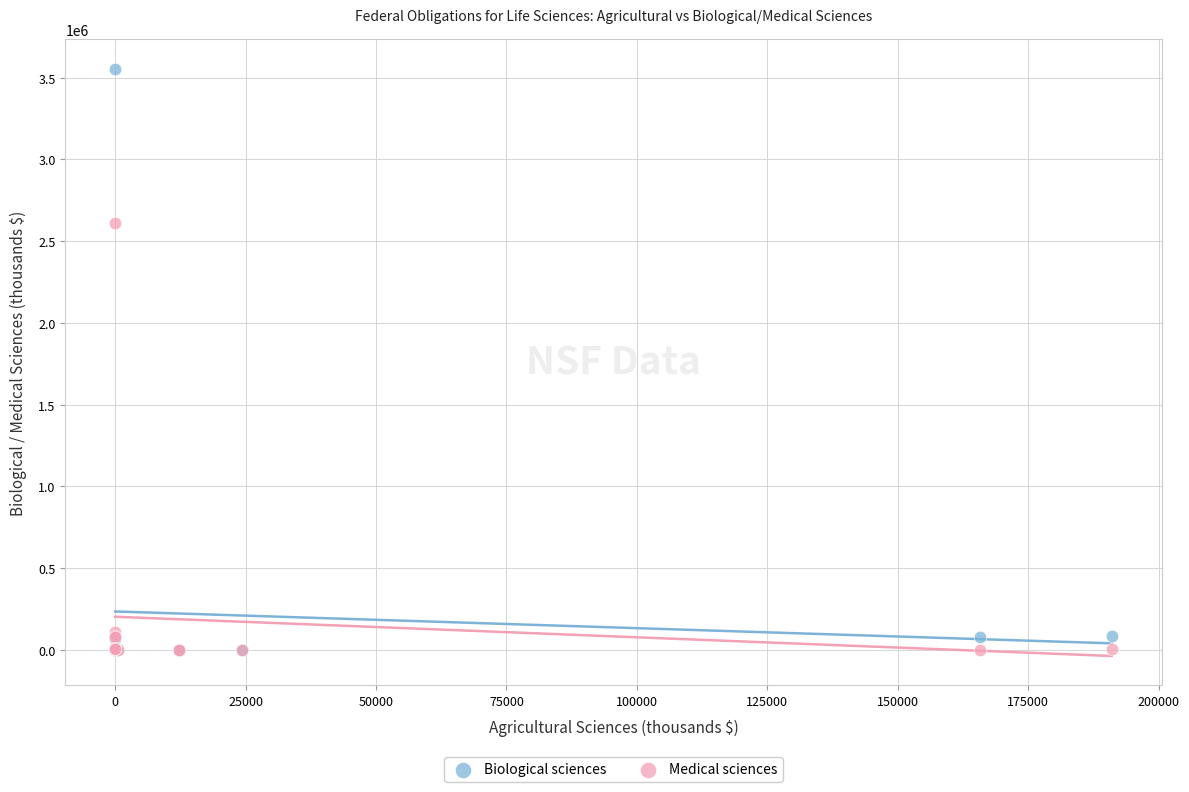

What are all the series names shown in the legend?

Biological sciences, Medical sciences